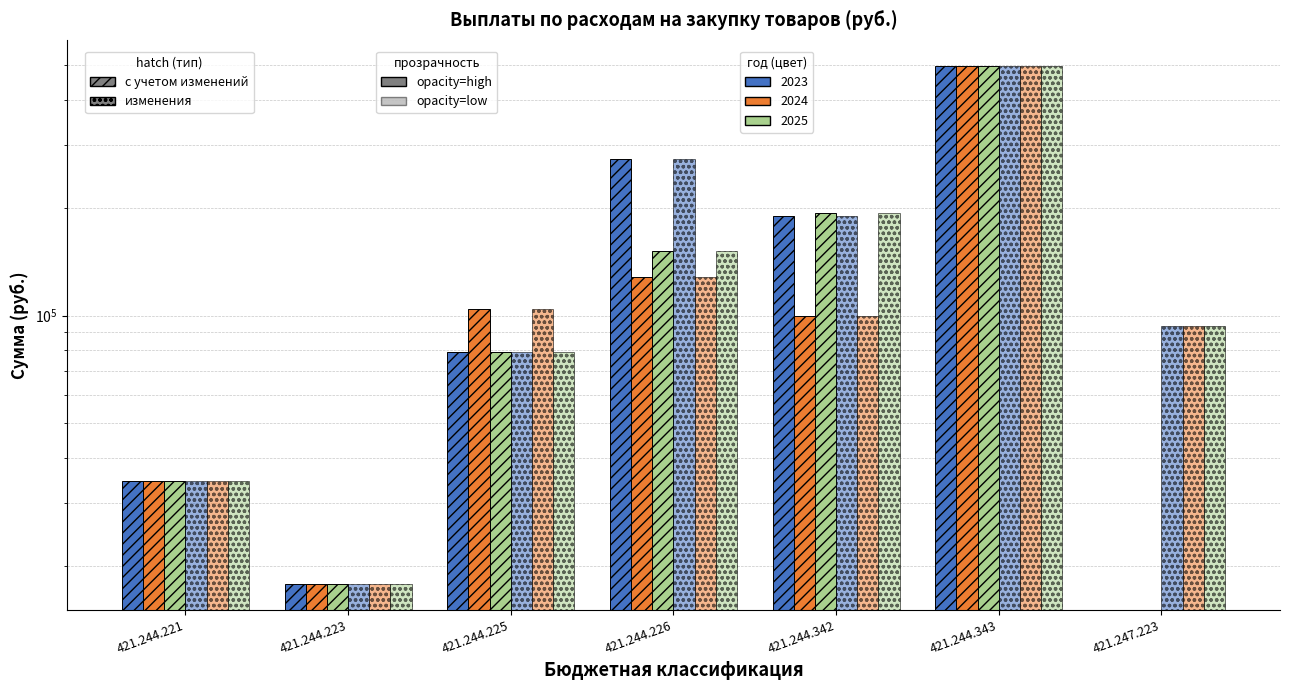

At how many categories does at least one series exceed 278128?

1